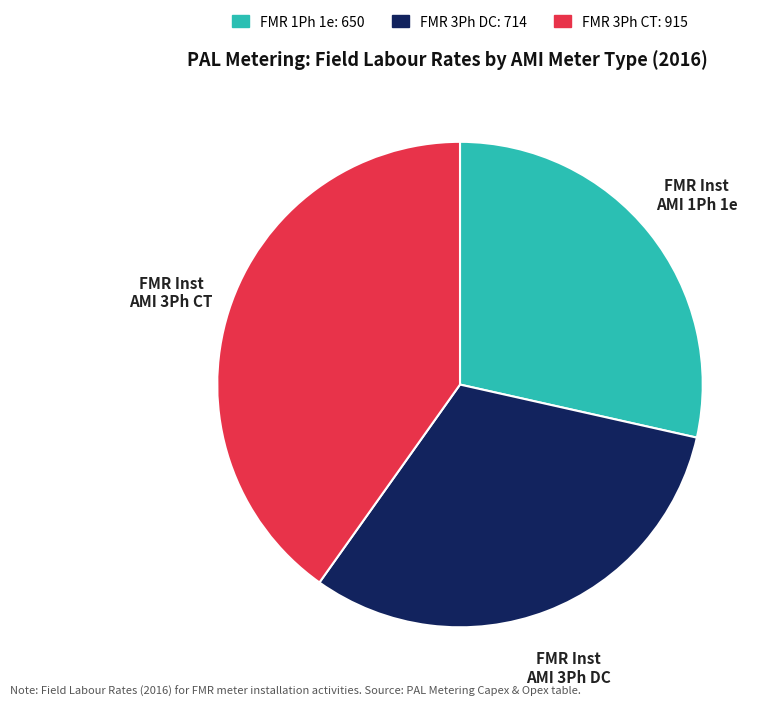

Does any single category account for the majority?

No